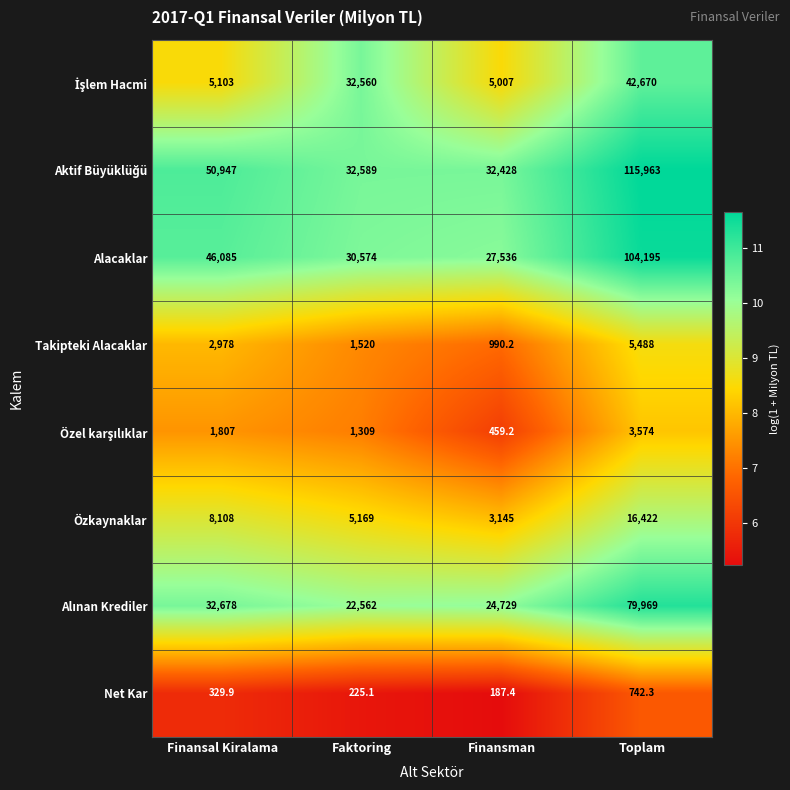

At which category does the chart reach its minimum across all series?

Finansman